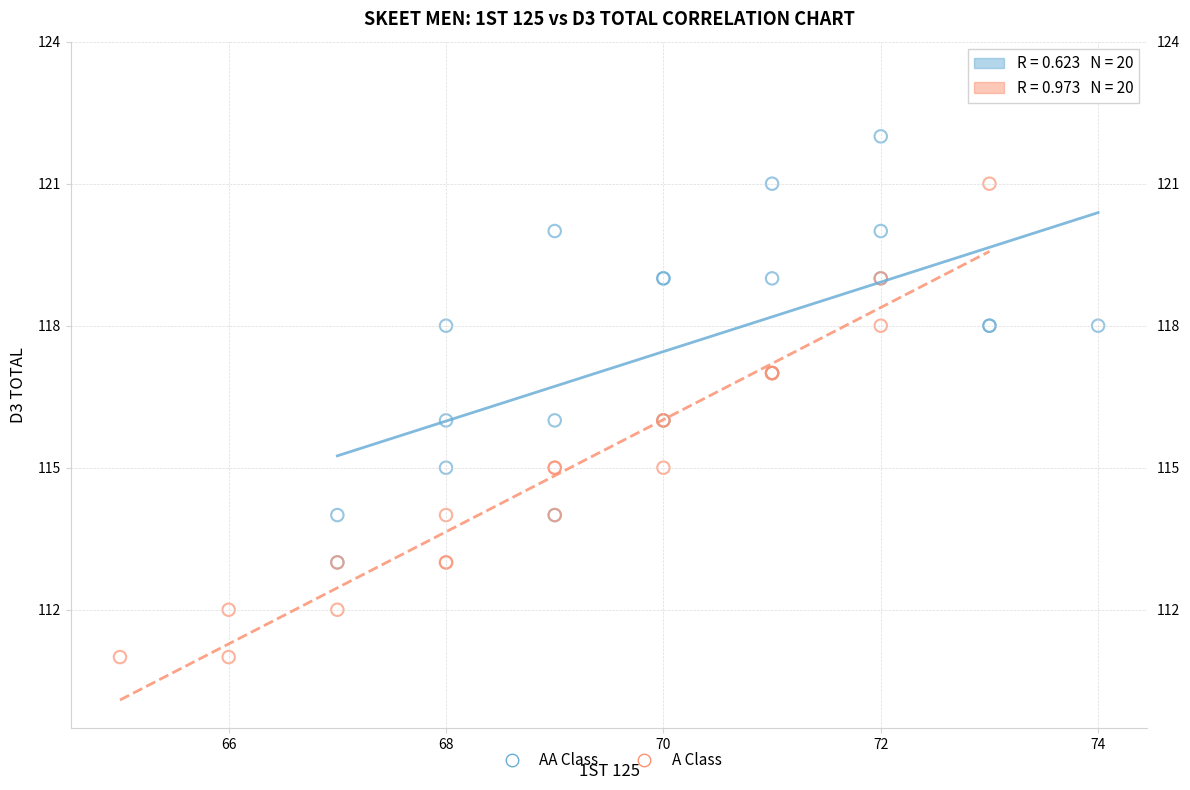

Which series contains the lowest Y value?

A Class